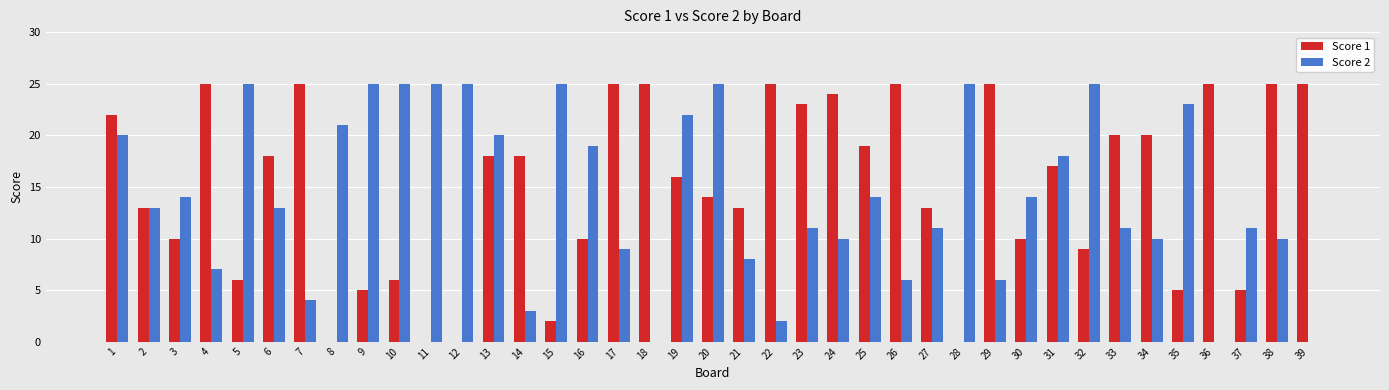

What is the sum of all Score 1 values?

586